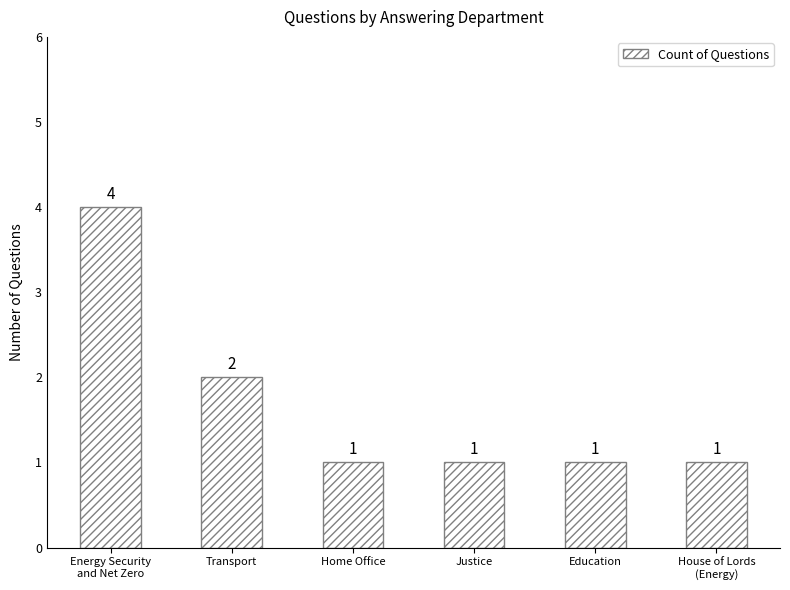

Between Education and Energy Security
and Net Zero, which is larger?

Energy Security
and Net Zero